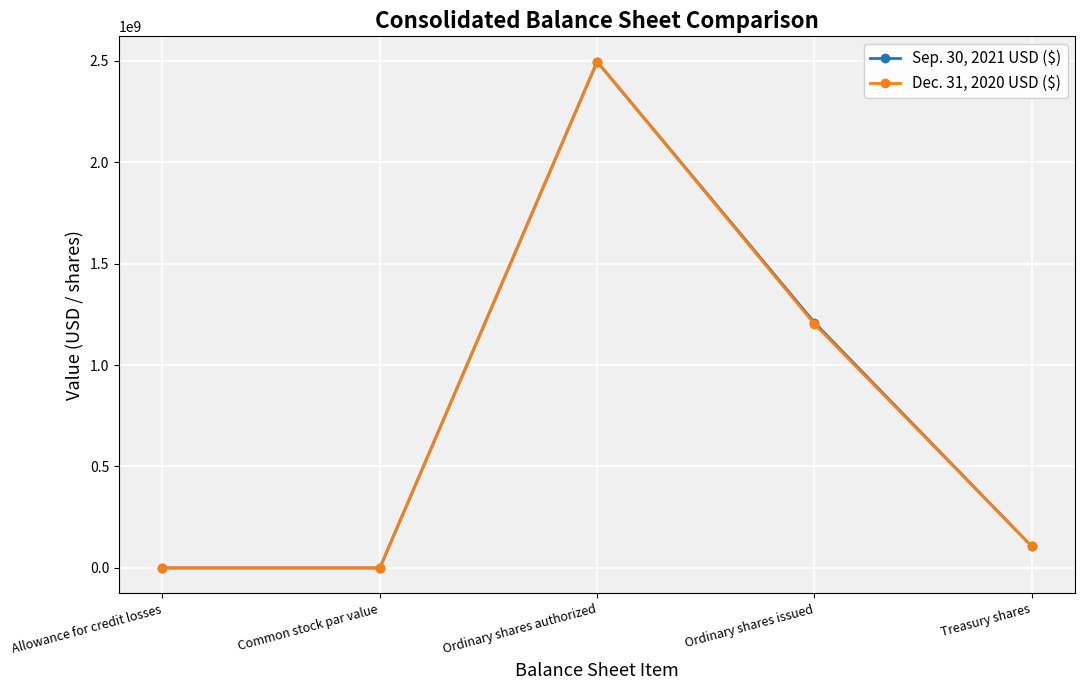

What is the total value across all series at Ordinary shares issued?

2411000000